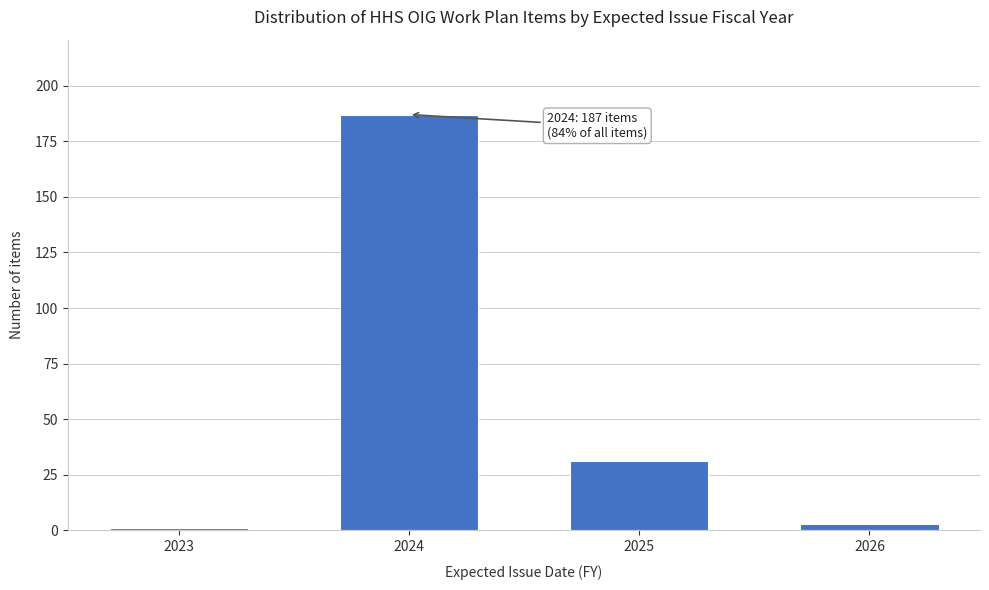

Reading left to right, extract all data points from this chart.

1	187	31	3